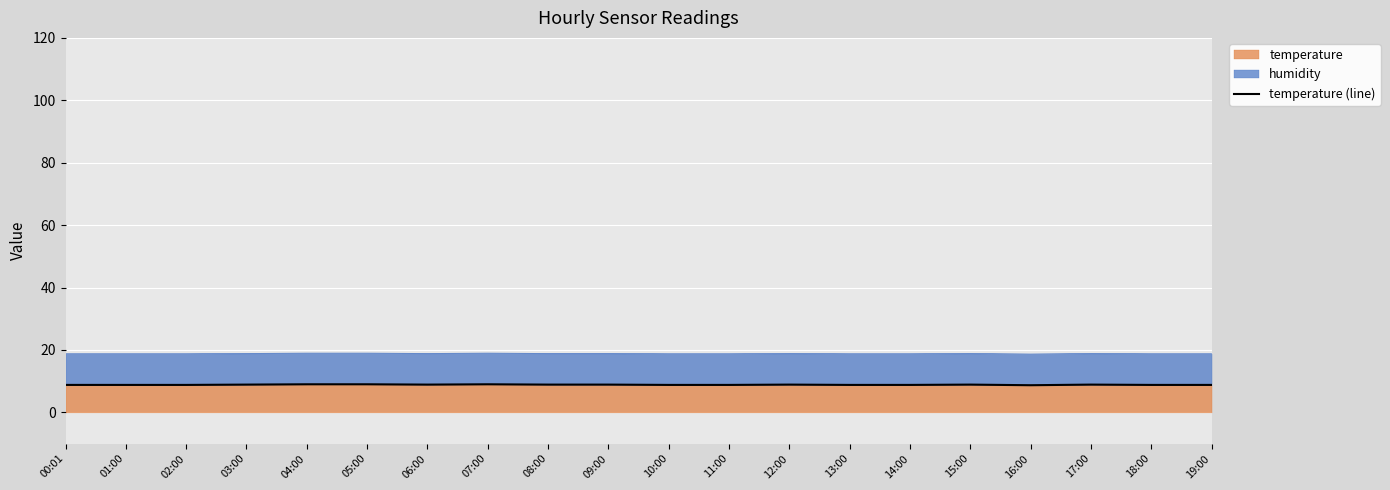

At which label is the value closest to 8?

16:00